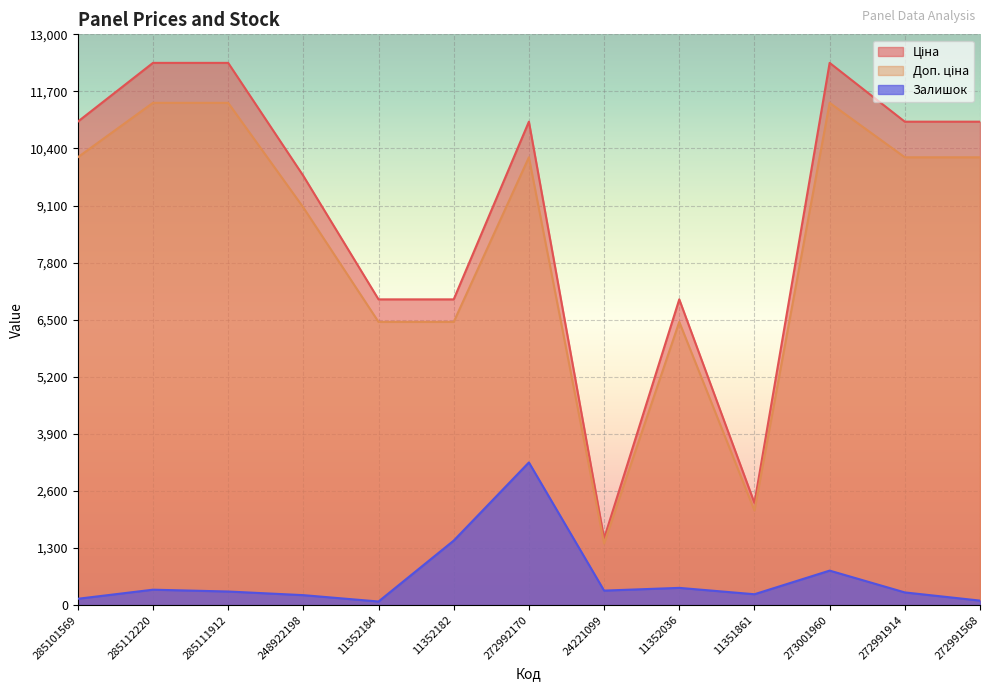

How many categories are shown in the chart?

13